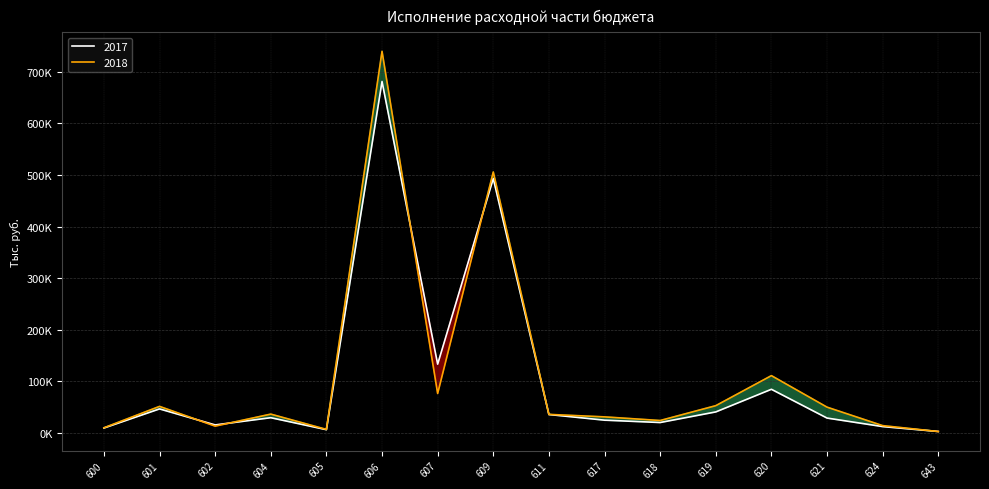

How many interior local peaks does the 2018 series have?

5